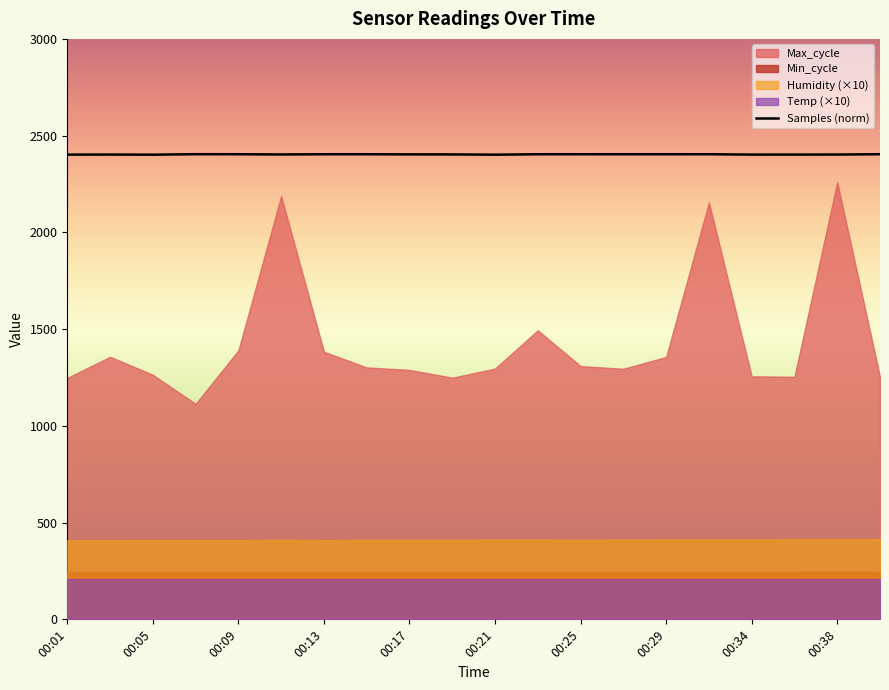

Does the chart have visible grid lines?

No